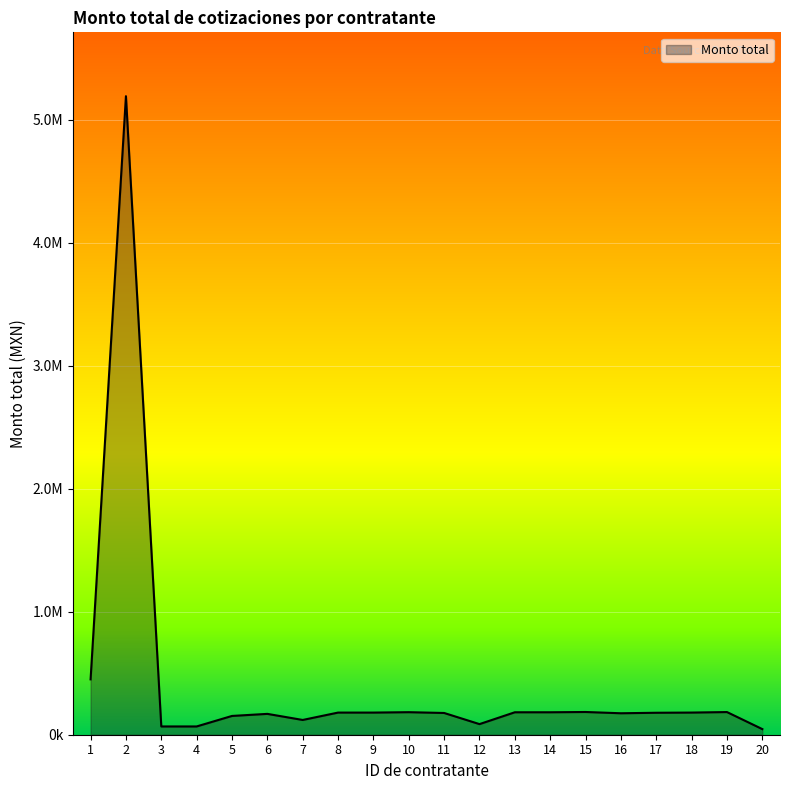

Does the chart display data point markers on the line(s)?

No